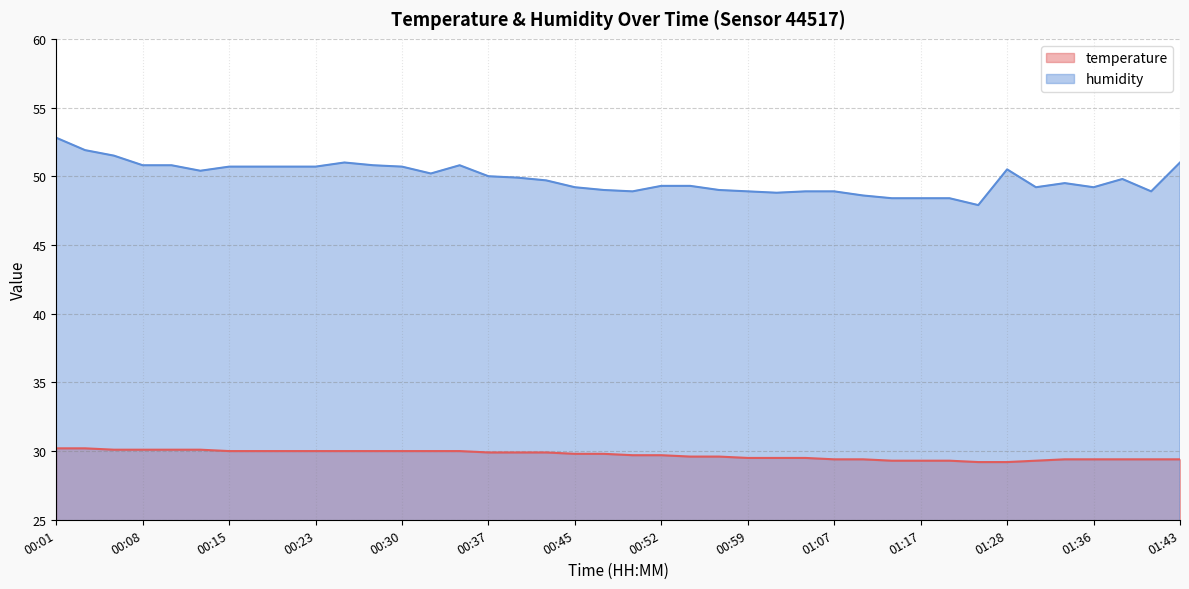

The value of temperature at 01:02 is 50.5. True or false?

False